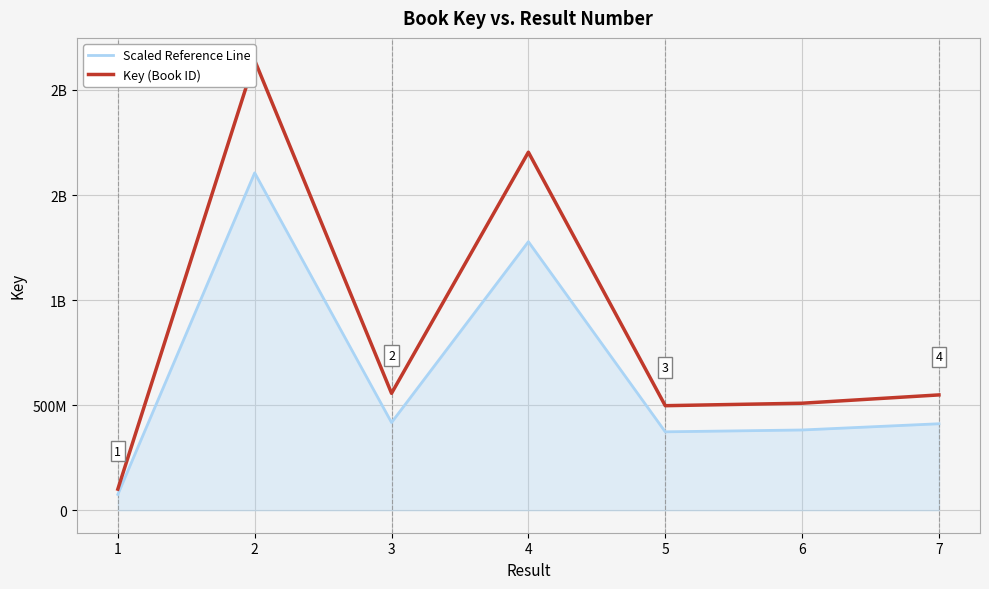

Does the chart display data point markers on the line(s)?

No